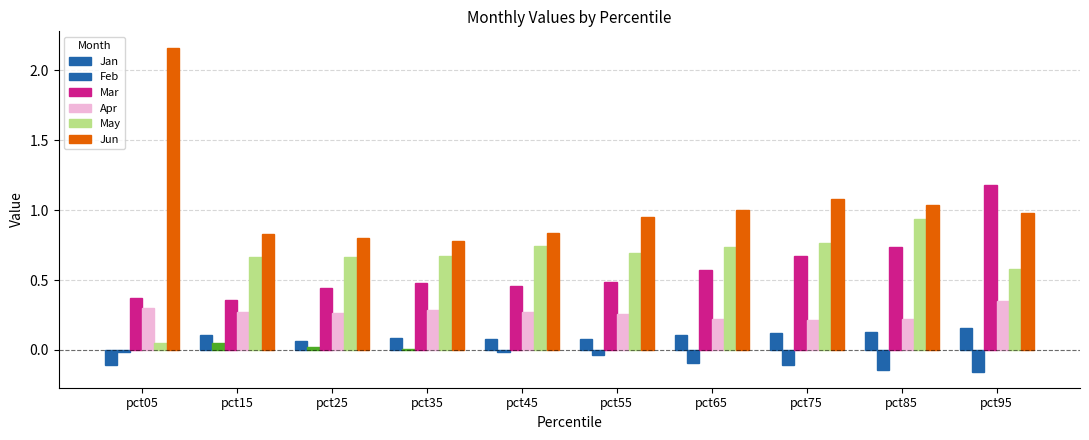

What is the difference between the maximum and second lowest values in the Apr series?

0.1